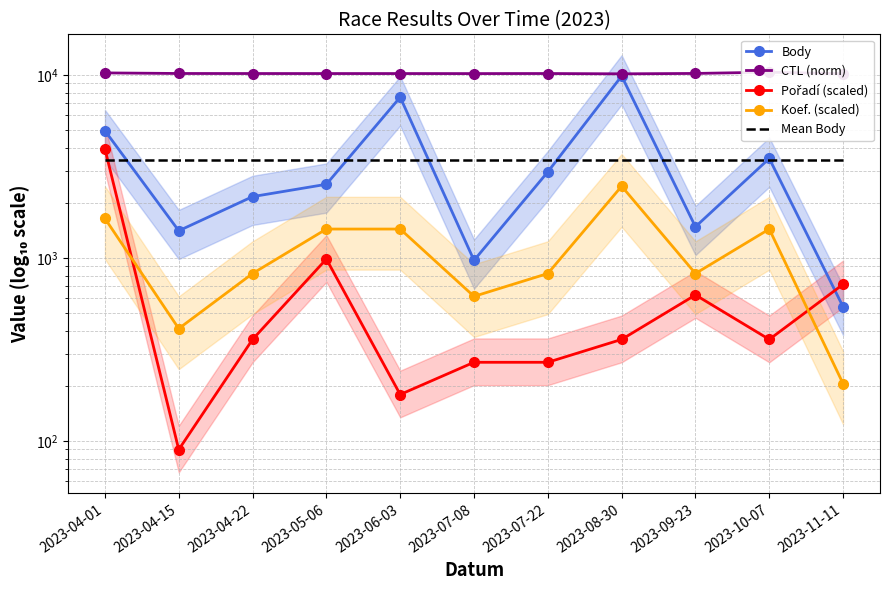

What is the lowest value of the Koef. (scaled) series?

205.3